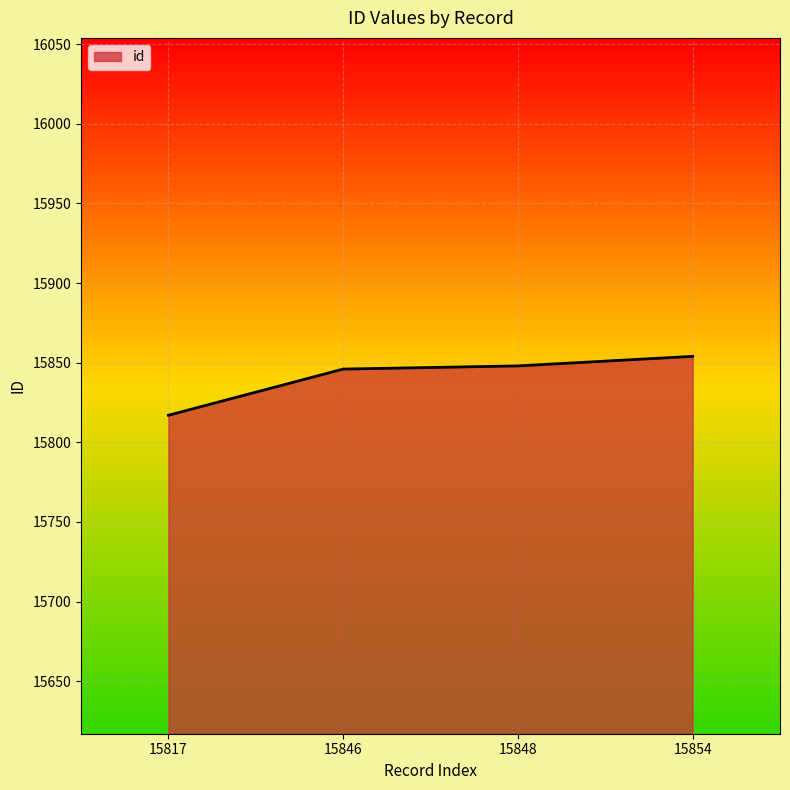

What is the difference between the maximum and minimum values?

37